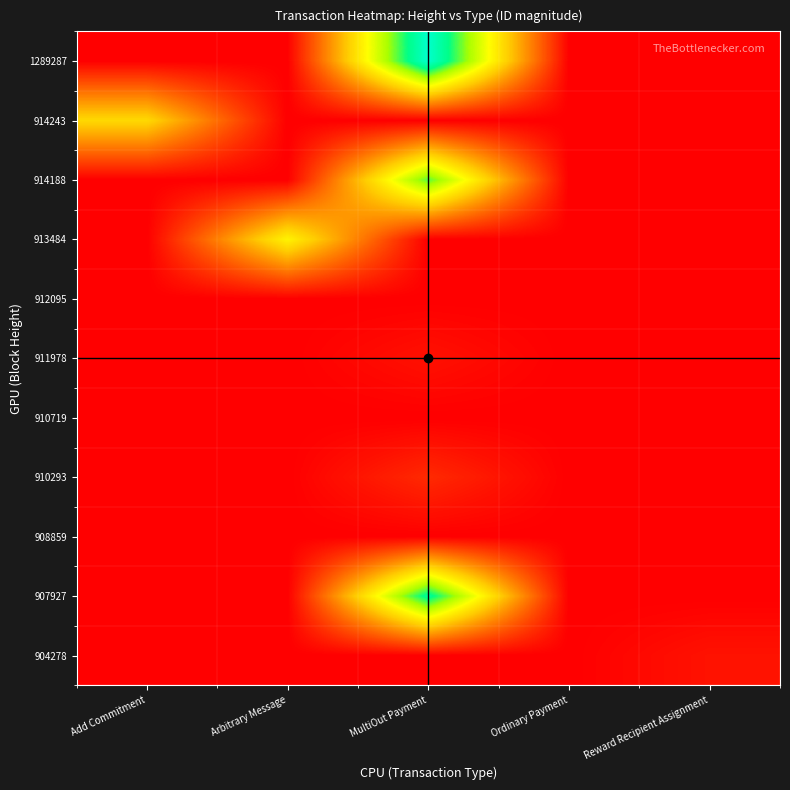

Reading left to right, what are all the values shown in this chart?

904278: Add Commitment=0.0	Arbitrary Message=0.0	MultiOut Payment=0.0	Ordinary Payment=0.0	Reward Recipient Assignment=623897523731708416.0
907927: Add Commitment=0.0	Arbitrary Message=0.0	MultiOut Payment=13751914458573666304.0	Ordinary Payment=0.0	Reward Recipient Assignment=0.0
908859: Add Commitment=0.0	Arbitrary Message=0.0	MultiOut Payment=0.0	Ordinary Payment=0.0	Reward Recipient Assignment=0.0
910293: Add Commitment=0.0	Arbitrary Message=0.0	MultiOut Payment=1386059957226857984.0	Ordinary Payment=0.0	Reward Recipient Assignment=0.0
910719: Add Commitment=0.0	Arbitrary Message=0.0	MultiOut Payment=0.0	Ordinary Payment=0.0	Reward Recipient Assignment=0.0
911978: Add Commitment=0.0	Arbitrary Message=0.0	MultiOut Payment=579382497647937280.0	Ordinary Payment=0.0	Reward Recipient Assignment=0.0
912095: Add Commitment=0.0	Arbitrary Message=0.0	MultiOut Payment=0.0	Ordinary Payment=0.0	Reward Recipient Assignment=0.0
913484: Add Commitment=0.0	Arbitrary Message=8308759230632223744.0	MultiOut Payment=0.0	Ordinary Payment=0.0	Reward Recipient Assignment=0.0
914188: Add Commitment=0.0	Arbitrary Message=0.0	MultiOut Payment=12043028018287335424.0	Ordinary Payment=0.0	Reward Recipient Assignment=0.0
914243: Add Commitment=7147615044339474432.0	Arbitrary Message=0.0	MultiOut Payment=0.0	Ordinary Payment=0.0	Reward Recipient Assignment=0.0
1289287: Add Commitment=0.0	Arbitrary Message=0.0	MultiOut Payment=15410273337054873600.0	Ordinary Payment=0.0	Reward Recipient Assignment=0.0